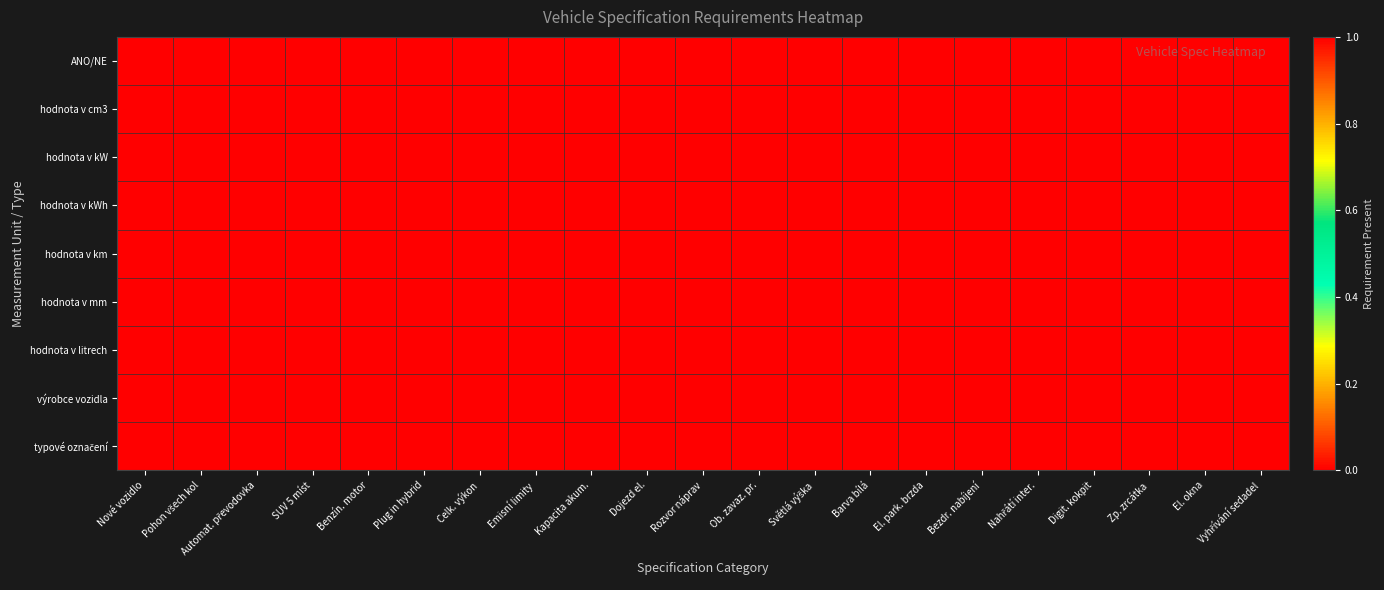

Rank the series by their maximum value, from highest to lowest.

ANO/NE, hodnota v cm3, hodnota v kW, hodnota v kWh, hodnota v km, hodnota v mm, hodnota v litrech, výrobce vozidla, typové označení